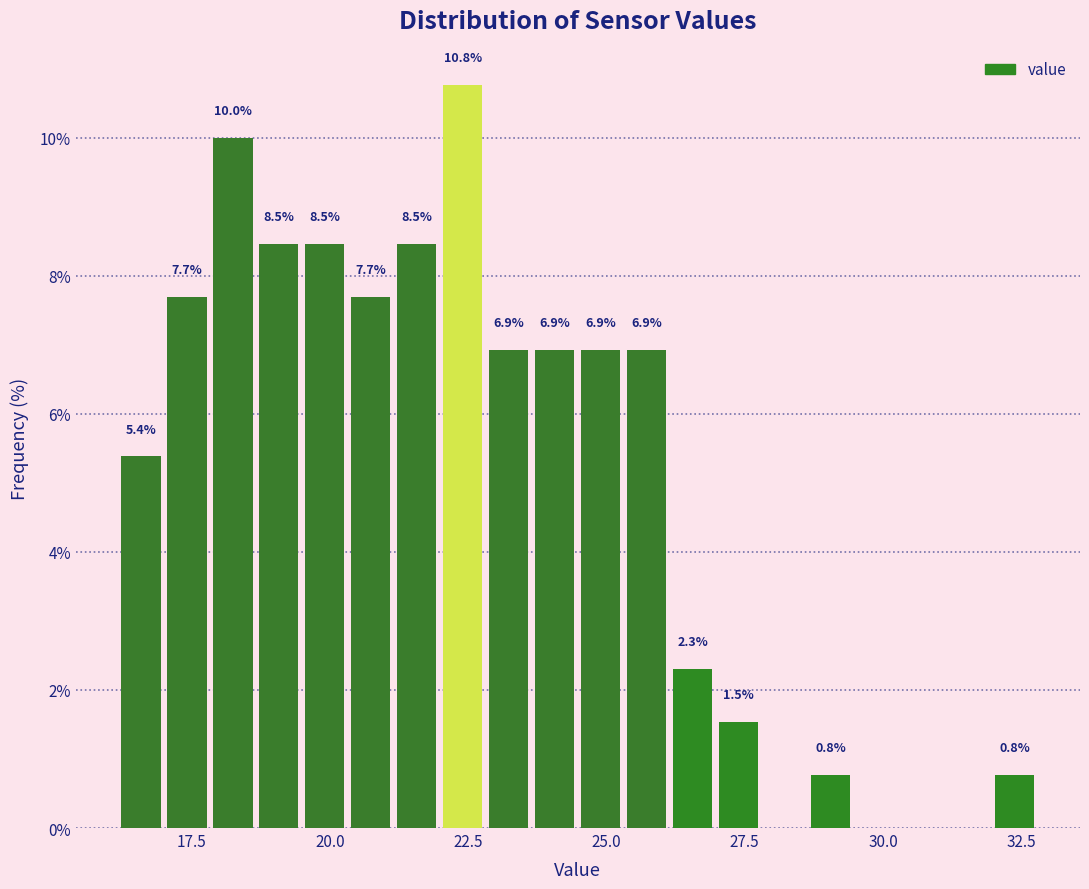

Read against the x-axis, roughly where is the centre of the tallest bar?

22.5